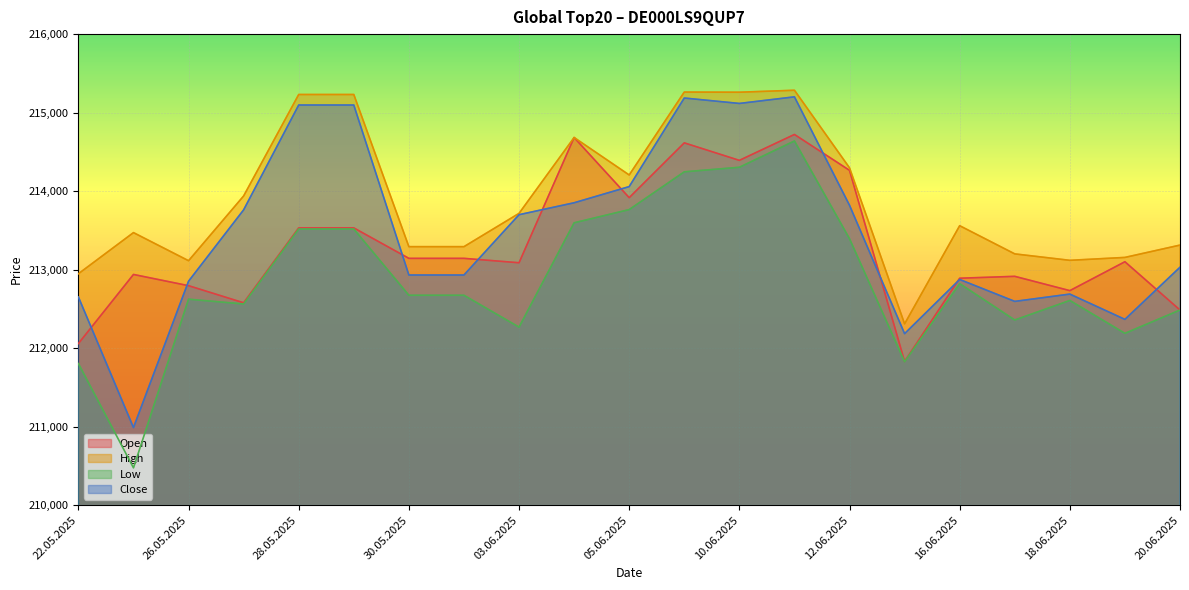

Reading right to left, list all the values displayed in this chart.

Open: 20.06.2025=212486	19.06.2025=213101	18.06.2025=212733	17.06.2025=212915	16.06.2025=212891	13.06.2025=211831	12.06.2025=214265	11.06.2025=214722	10.06.2025=214392	06.06.2025=214615	05.06.2025=213917	04.06.2025=214683	03.06.2025=213088	02.06.2025=213144	30.05.2025=213144	29.05.2025=213532	28.05.2025=213532	27.05.2025=212578	26.05.2025=212796	23.05.2025=212939	22.05.2025=212059
High: 20.06.2025=213313	19.06.2025=213156	18.06.2025=213119	17.06.2025=213201	16.06.2025=213560	13.06.2025=212310	12.06.2025=214297	11.06.2025=215285	10.06.2025=215260	06.06.2025=215262	05.06.2025=214206	04.06.2025=214683	03.06.2025=213717	02.06.2025=213293	30.05.2025=213293	29.05.2025=215231	28.05.2025=215231	27.05.2025=213939	26.05.2025=213114	23.05.2025=213472	22.05.2025=212948
Low: 20.06.2025=212486	19.06.2025=212189	18.06.2025=212608	17.06.2025=212359	16.06.2025=212822	13.06.2025=211827	12.06.2025=213394	11.06.2025=214639	10.06.2025=214304	06.06.2025=214246	05.06.2025=213765	04.06.2025=213597	03.06.2025=212268	02.06.2025=212674	30.05.2025=212674	29.05.2025=213518	28.05.2025=213518	27.05.2025=212563	26.05.2025=212624	23.05.2025=210476	22.05.2025=211804
Close: 20.06.2025=213031	19.06.2025=212367	18.06.2025=212689	17.06.2025=212596	16.06.2025=212875	13.06.2025=212185	12.06.2025=213820	11.06.2025=215201	10.06.2025=215117	06.06.2025=215186	05.06.2025=214058	04.06.2025=213852	03.06.2025=213700	02.06.2025=212932	30.05.2025=212932	29.05.2025=215097	28.05.2025=215097	27.05.2025=213762	26.05.2025=212853	23.05.2025=210989	22.05.2025=212652